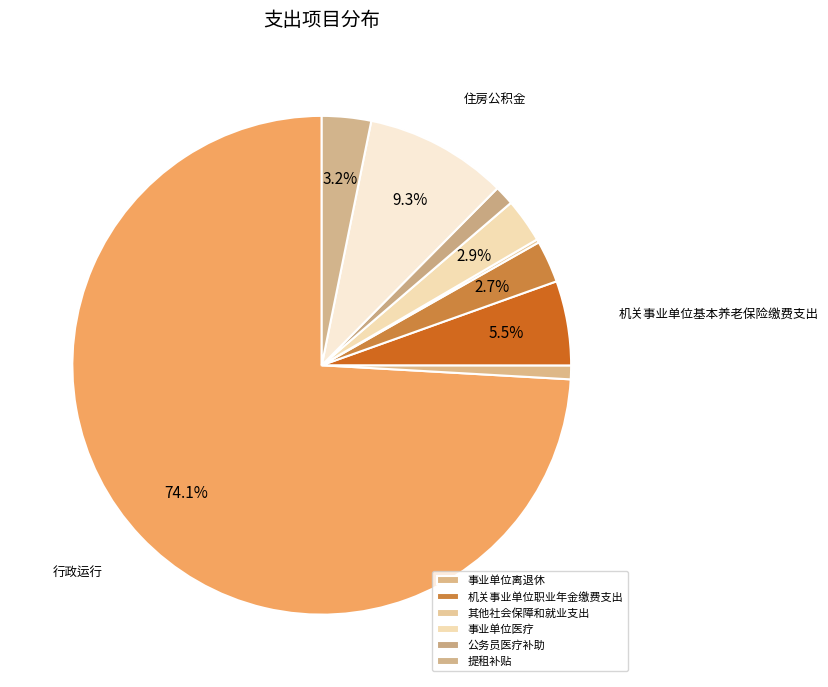

To the nearest percent, what is the difference between the largest and smallest slice percentages?

74%